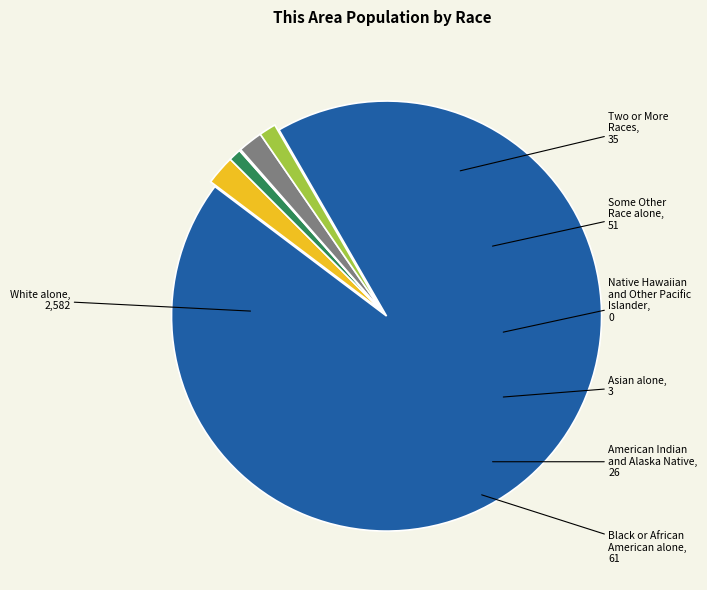

Count the number of slices in the pie.

7